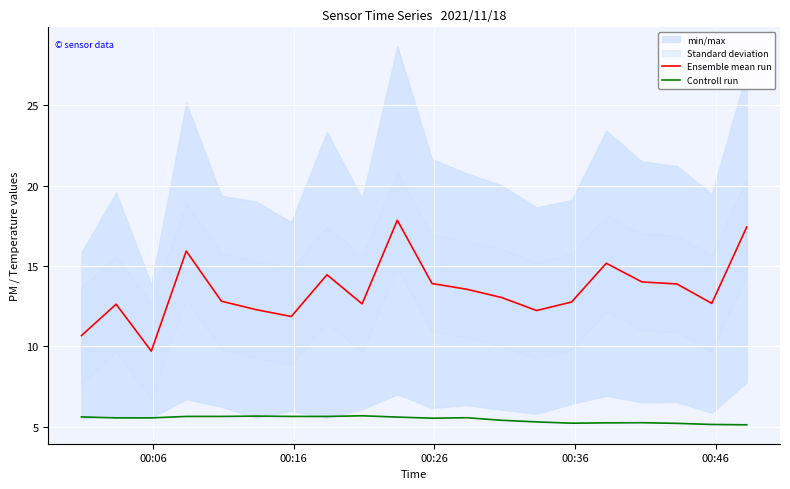

What is the greatest value displayed?

17.9